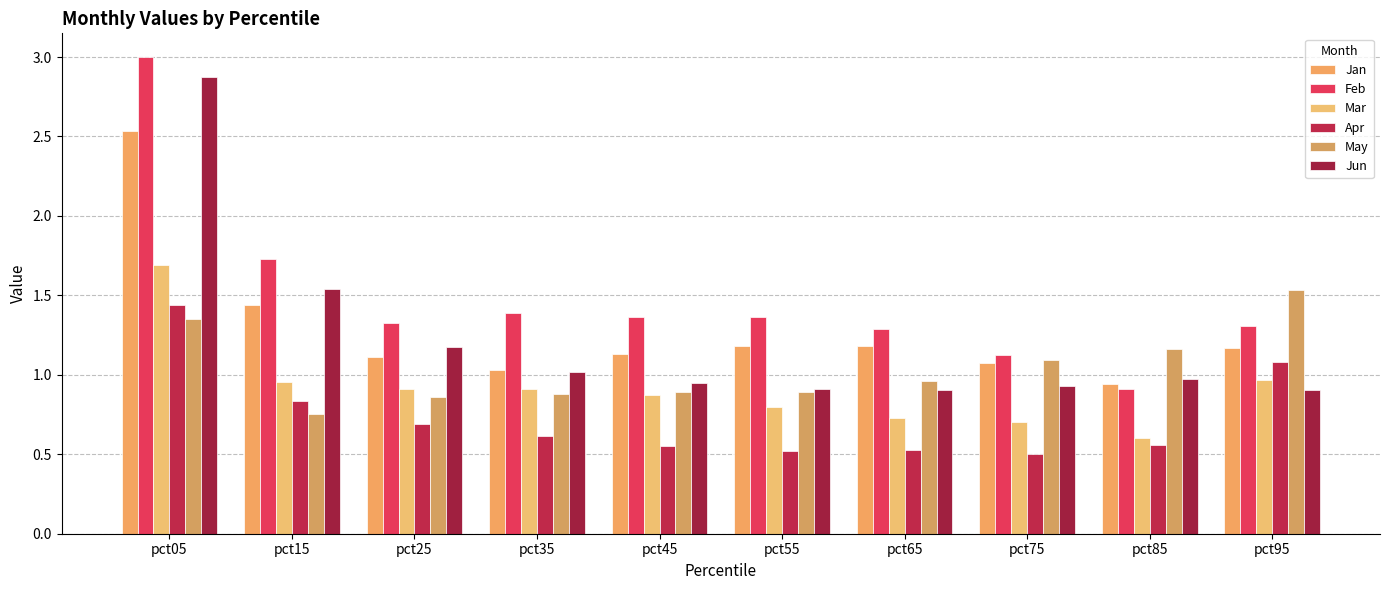

Is the value of Jun at pct55 greater than the value of Apr at pct25?

Yes